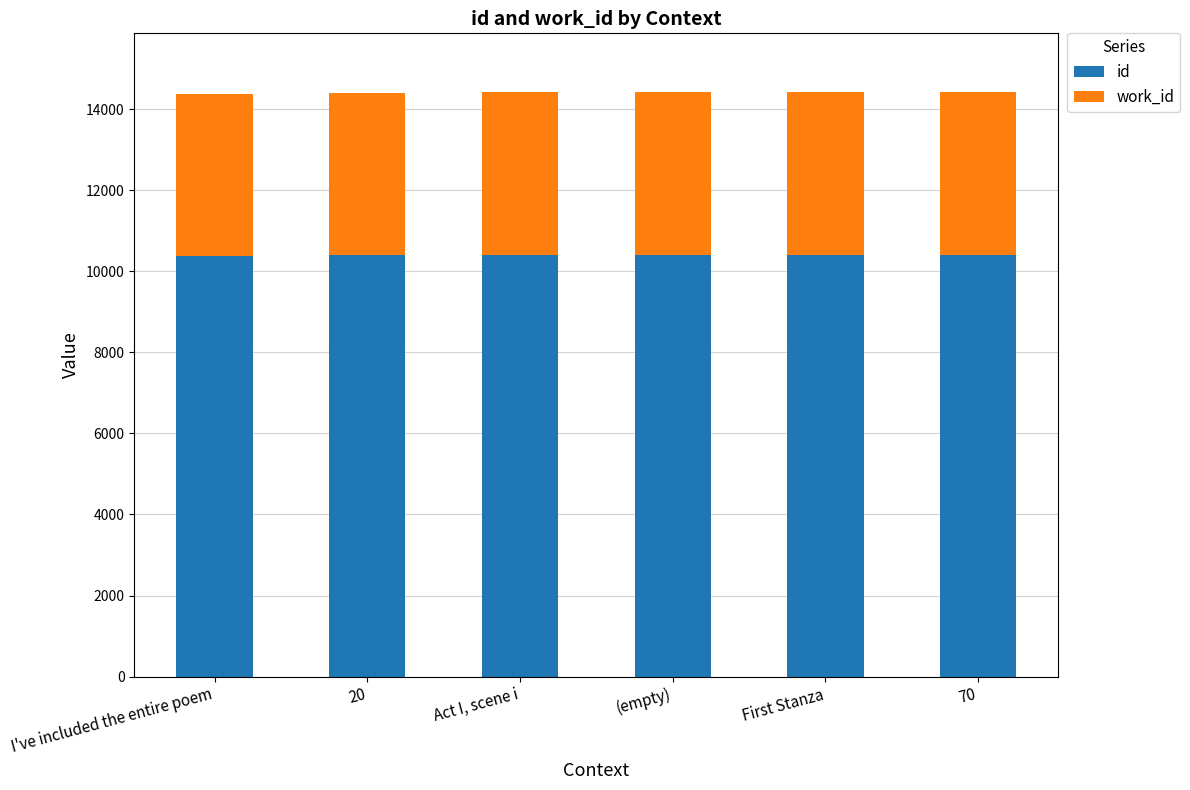

What is the total value across all series at 70?

14416